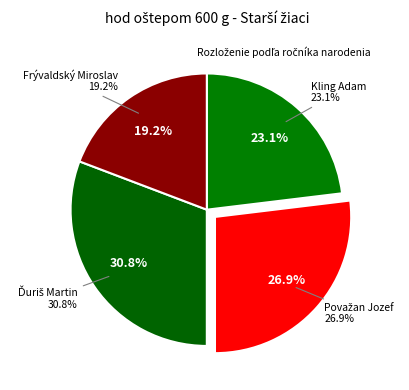

What is the ratio of the value at Kling Adam to the value at Ďuriš Martin?

0.8